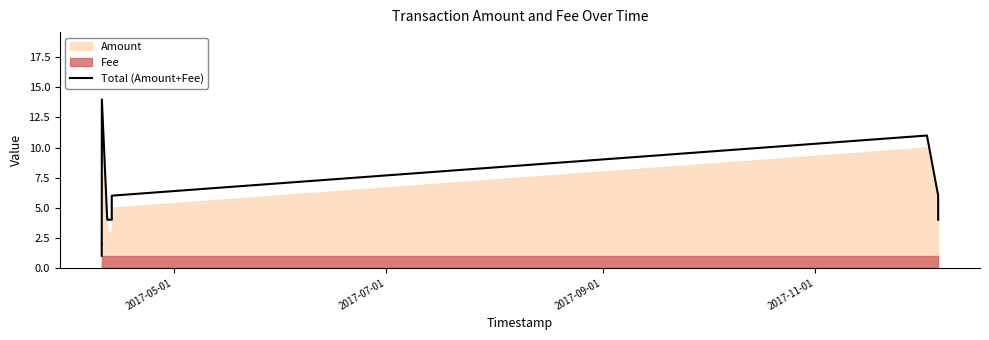

What is the greatest value displayed?

14